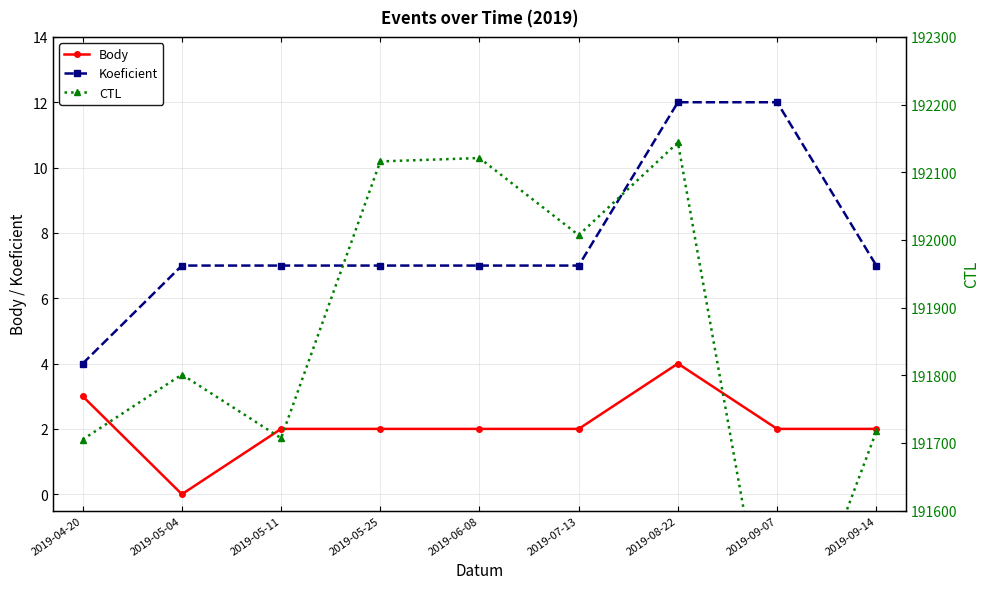

True or false: Koeficient has a value of 7 at 2019-09-14.

True